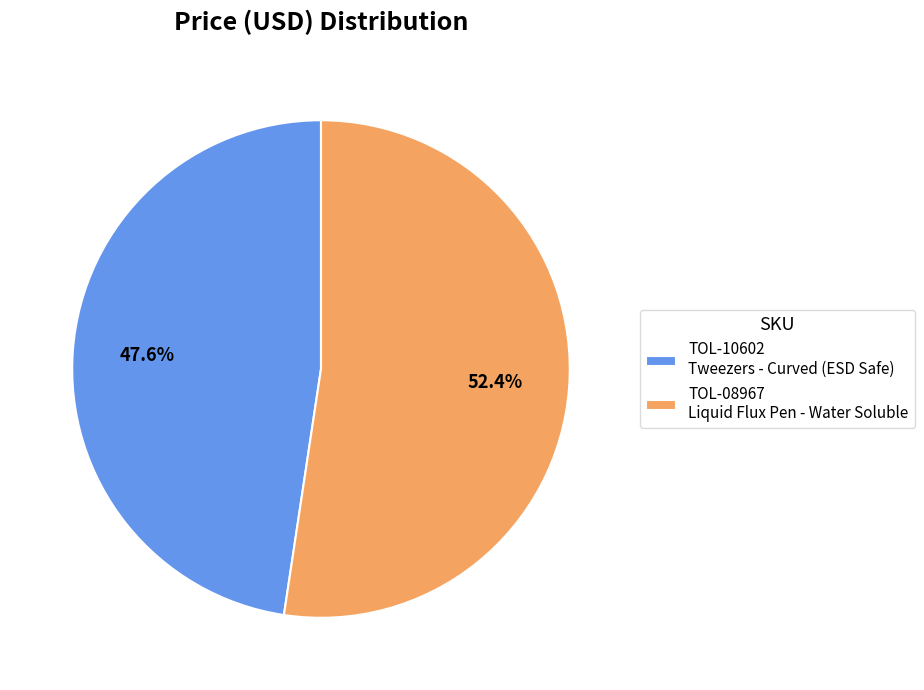

How many slices are in this pie chart?

2